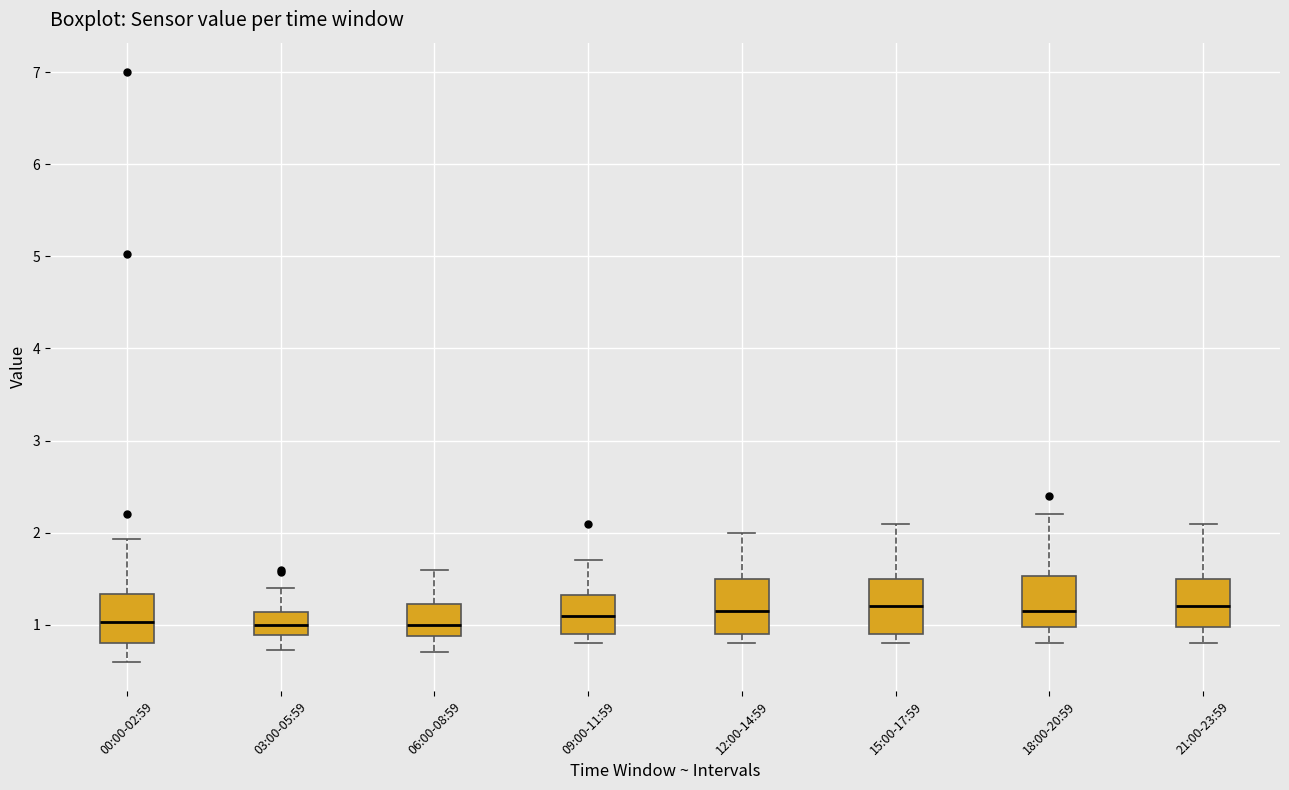

Reading left to right, read every box against the y-axis: the position of its median line, the range the box covers, and the ends of its whiskers. The values are not printed on the chart, so give them approximately, as read against the axis.

00:00-02:59: median 1.0, box 0.8 to 1.3, whiskers 0.6 to 1.9
03:00-05:59: median 1.0, box 0.9 to 1.1, whiskers 0.7 to 1.4
06:00-08:59: median 1.0, box 0.9 to 1.2, whiskers 0.7 to 1.6
09:00-11:59: median 1.1, box 0.9 to 1.3, whiskers 0.8 to 1.7
12:00-14:59: median 1.2, box 0.9 to 1.5, whiskers 0.8 to 2.0
15:00-17:59: median 1.2, box 0.9 to 1.5, whiskers 0.8 to 2.1
18:00-20:59: median 1.2, box 1.0 to 1.5, whiskers 0.8 to 2.2
21:00-23:59: median 1.2, box 1.0 to 1.5, whiskers 0.8 to 2.1